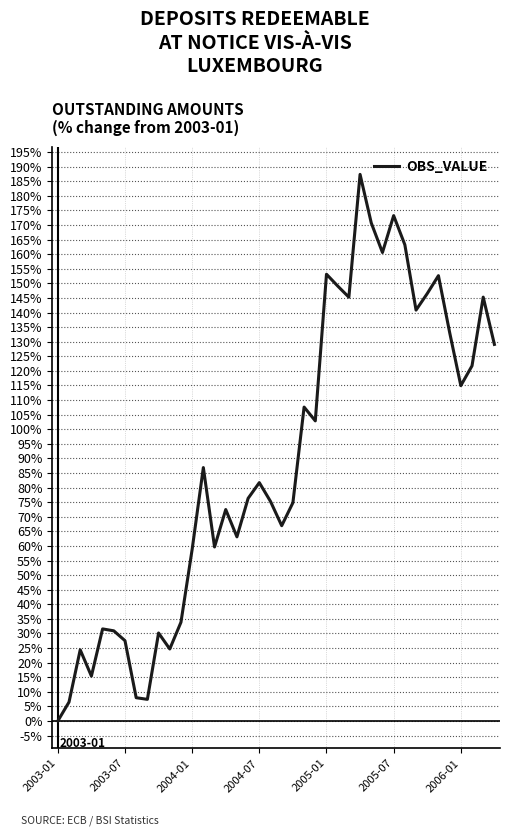

What is the maximum value shown in the chart?

187.4